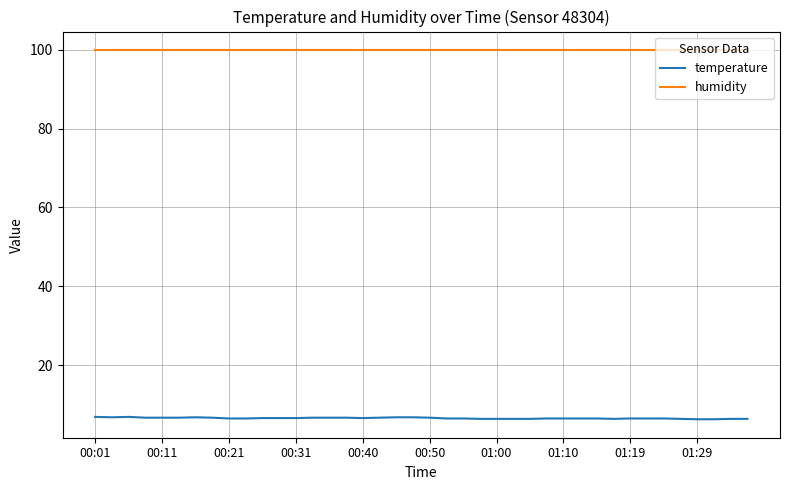

Is this an area chart (filled region under the line)?

No